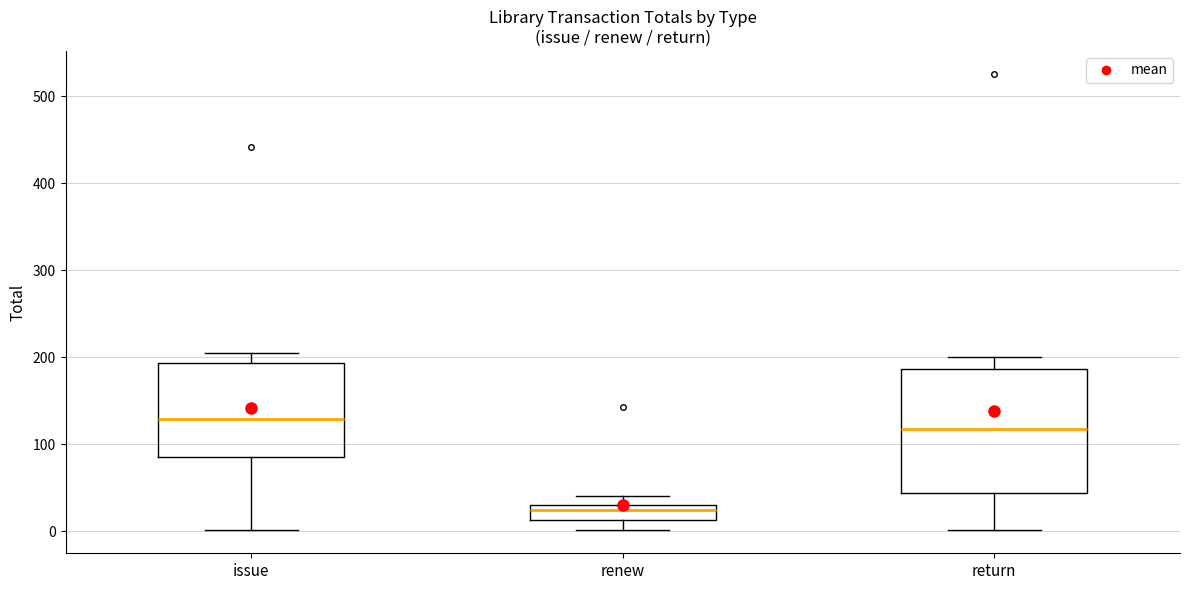

Comparing the boxes themselves (not the whiskers), which one is the tallest?

return